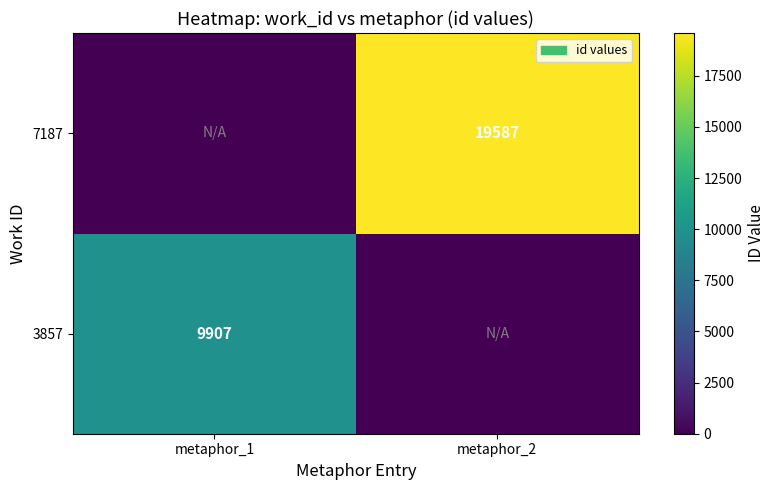

True or false: 7187 has a value of 10337 at metaphor_2.

False